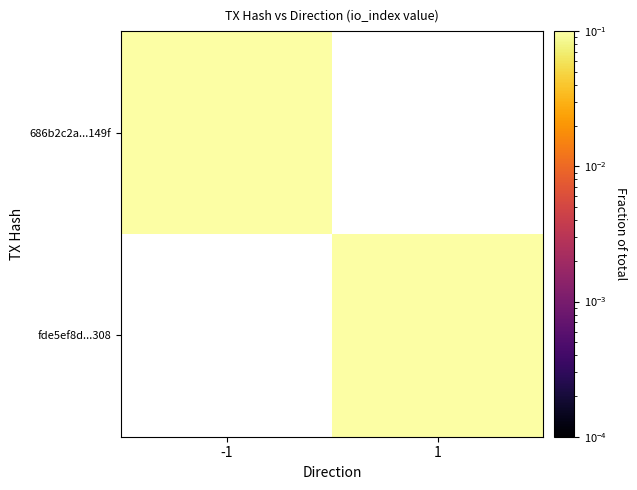

How many values in the fde5ef8d...308 series exceed 0?

1